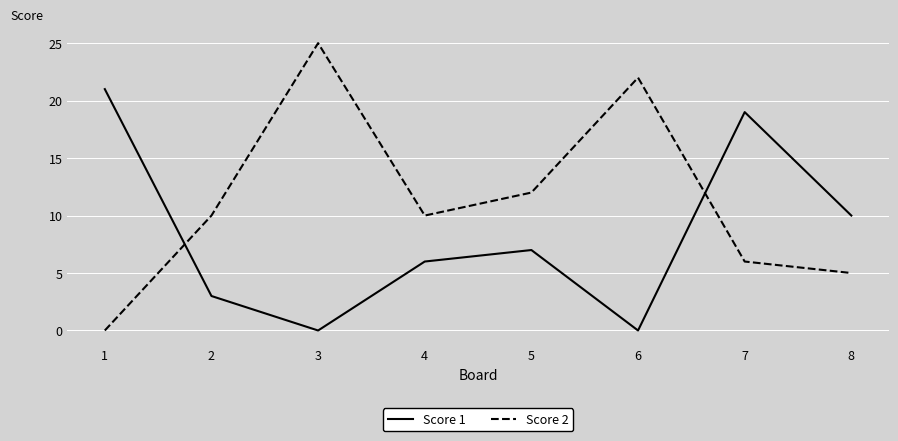

At 8, list the series in order from largest to smallest.

Score 1, Score 2